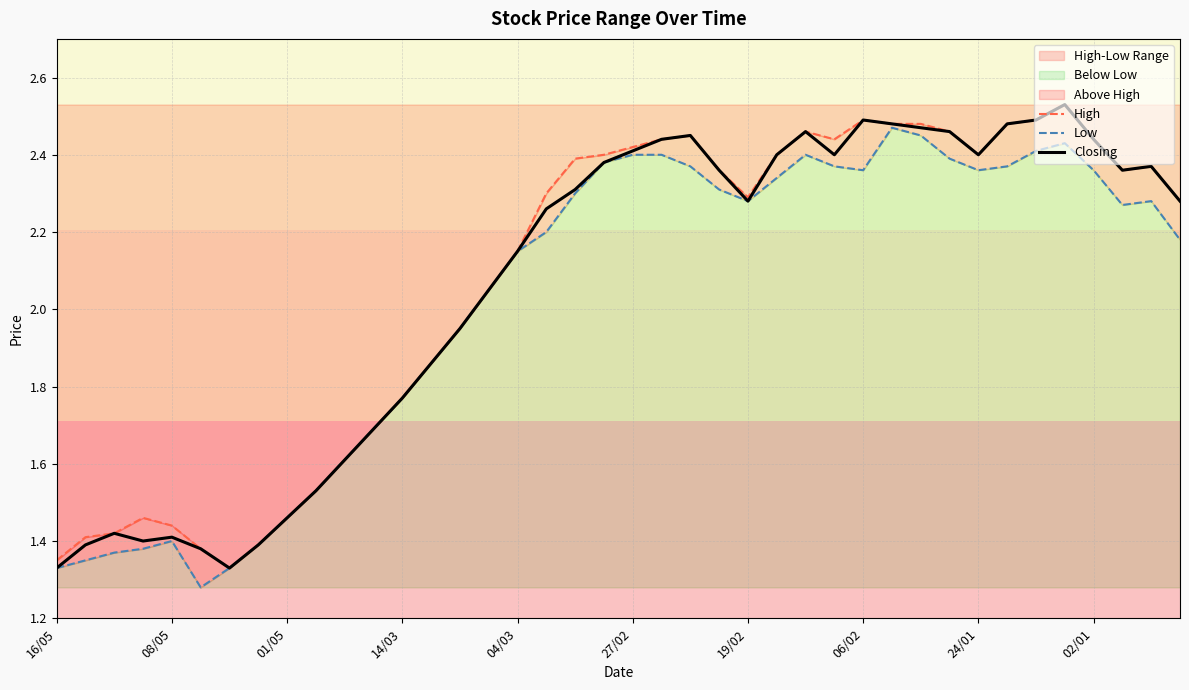

Is it true that High equals 2.4 at 19?

True